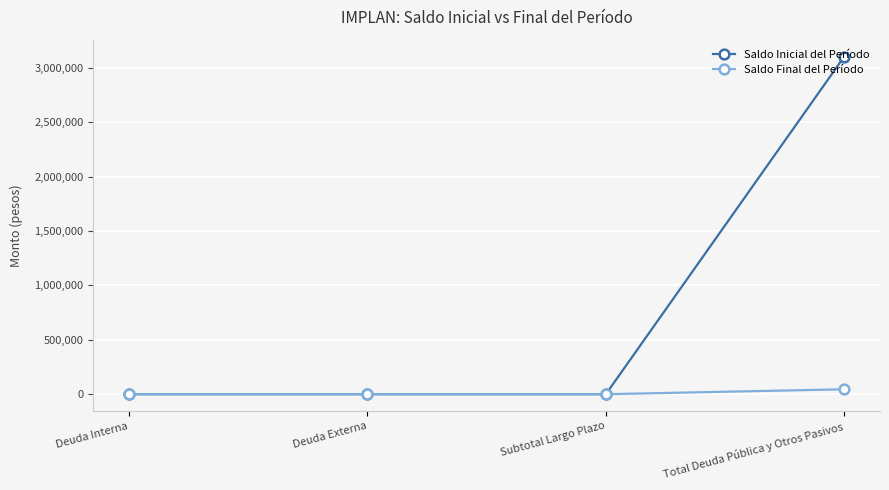

The value of Saldo Inicial del Período at Subtotal Largo Plazo is 0.0. True or false?

True